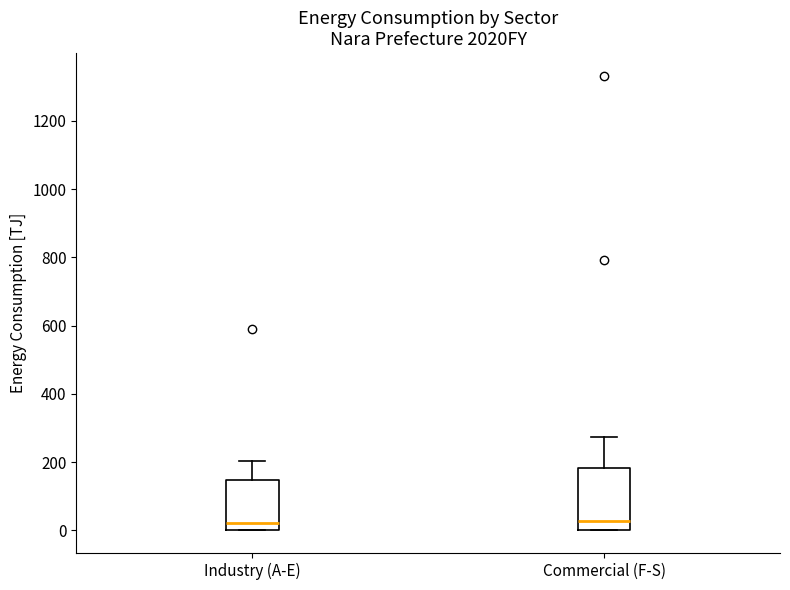

Reading left to right, read every box against the y-axis: the position of its median line, the range the box covers, and the ends of its whiskers. The values are not printed on the chart, so give them approximately, as read against the axis.

Industry (A-E): median 20, box 0 to 140, whiskers 0 to 200
Commercial (F-S): median 20, box 0 to 180, whiskers 0 to 280